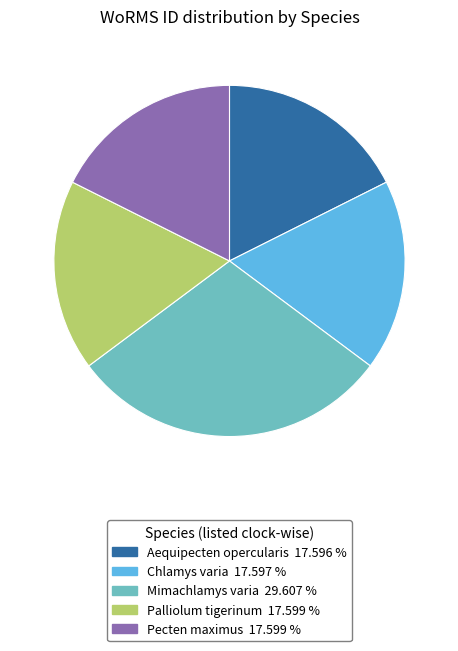

What is the largest slice in the pie chart?

Mimachlamys varia